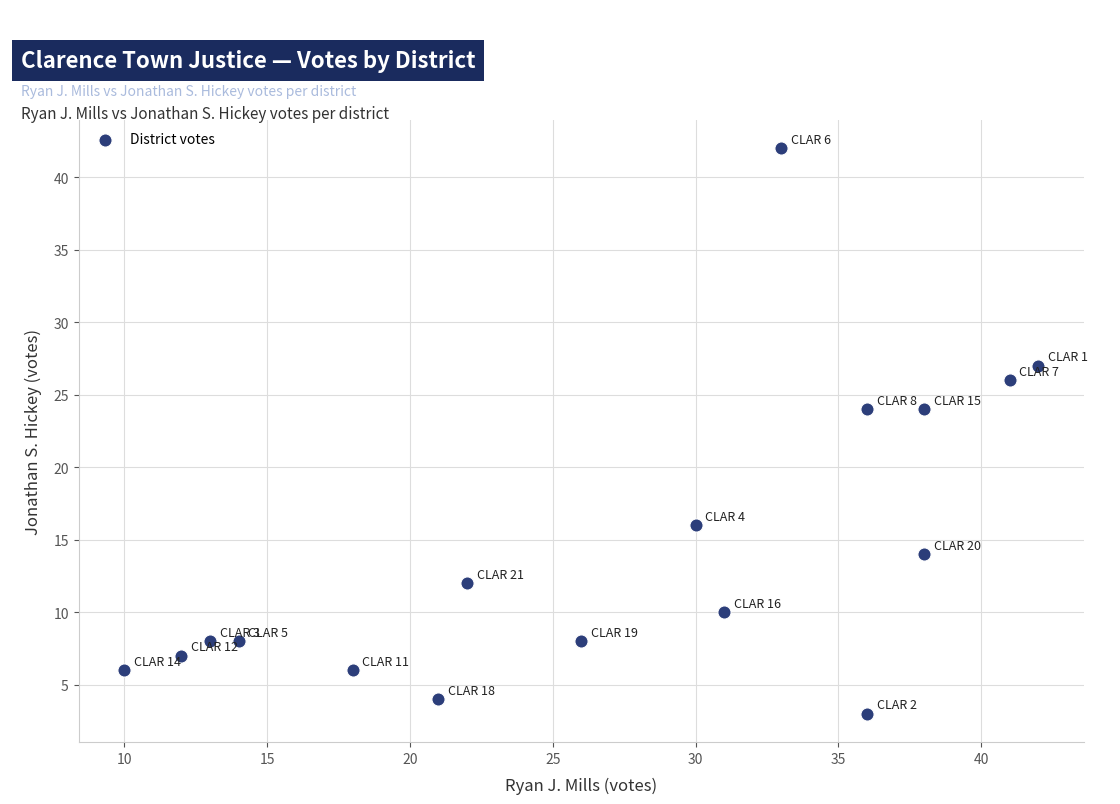

What is the range of X values (max minus min)?

32